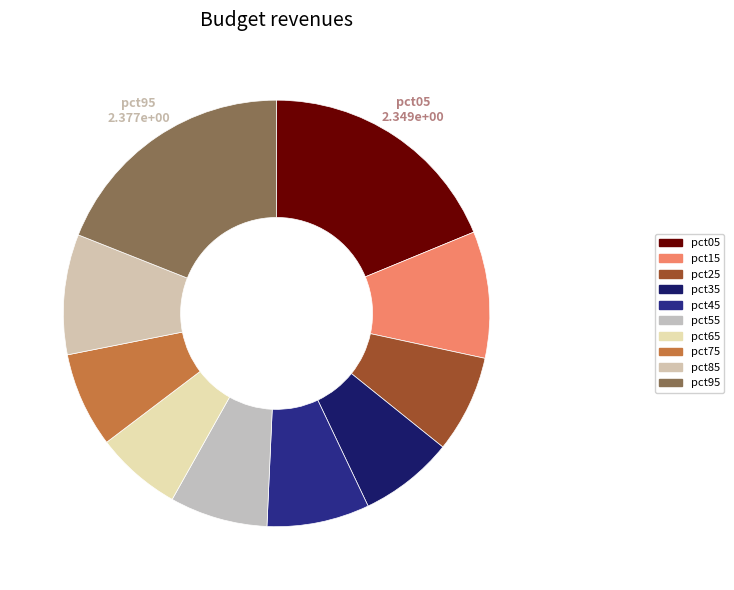

Is the sum of pct05 and pct75 greater than half?

No